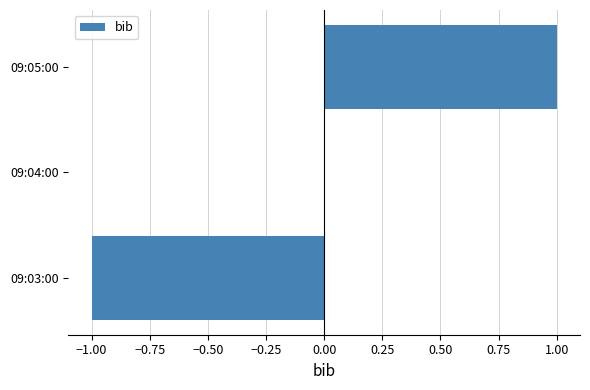

How many distinct data groups are displayed?

1